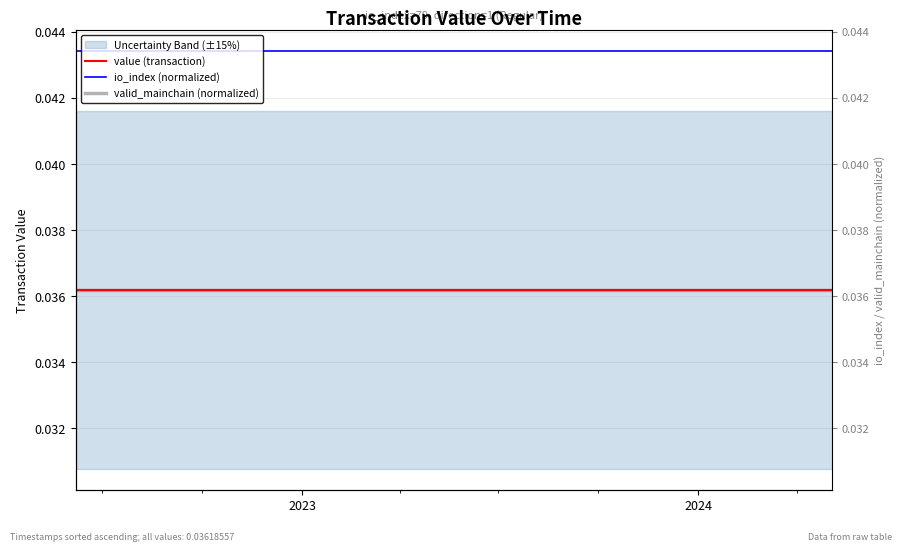

Rank the series by their maximum value, from highest to lowest.

io_index (normalized), value (transaction), valid_mainchain (normalized)